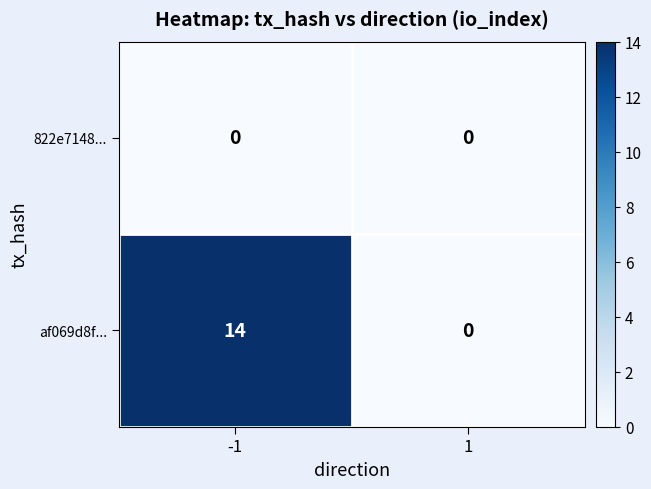

Reading left to right, transcribe all the data shown in this chart.

822e7148...: 0	0
af069d8f...: 14	0